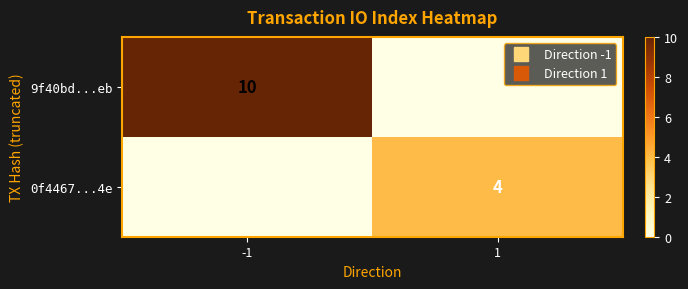

What is the total value across all series at -1?

10